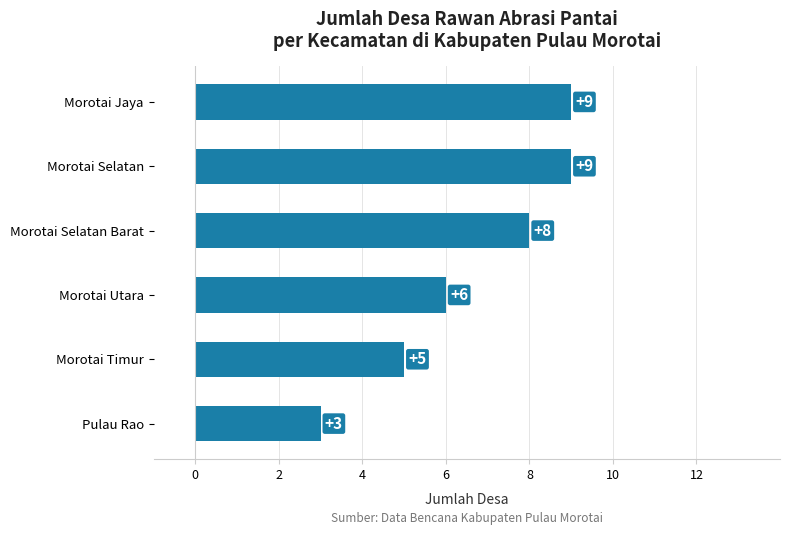

How many data points are less than 8?

3